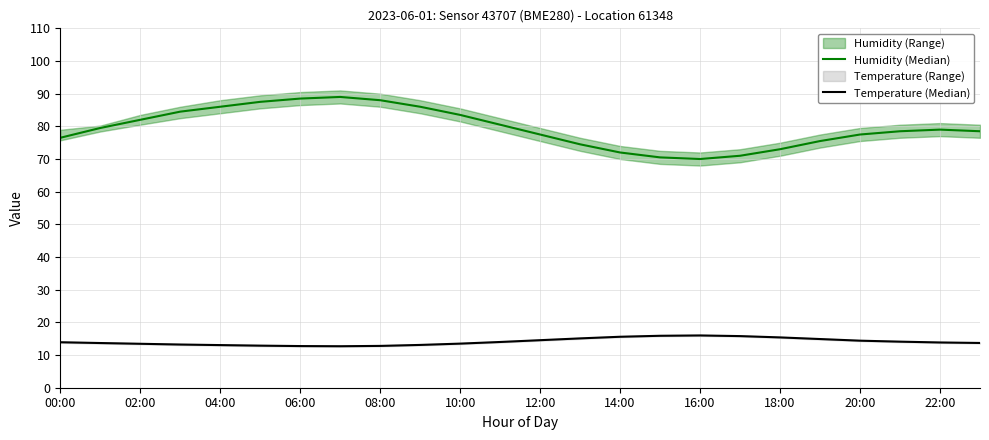

What is the difference between the maximum and minimum values in the Humidity (Median) series?

19.0